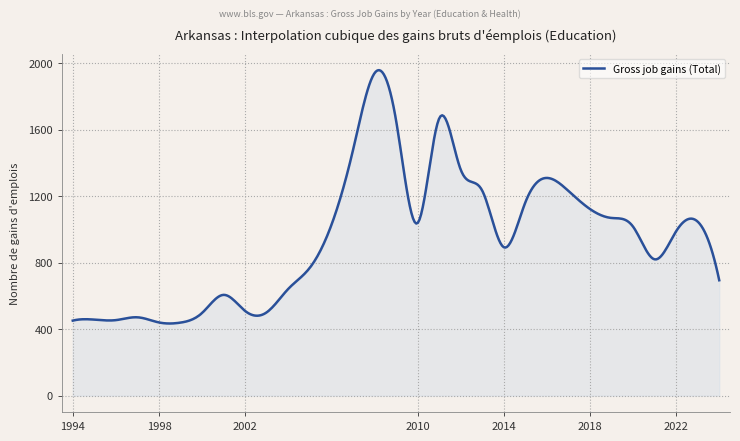

What is the smallest value displayed?

434.7